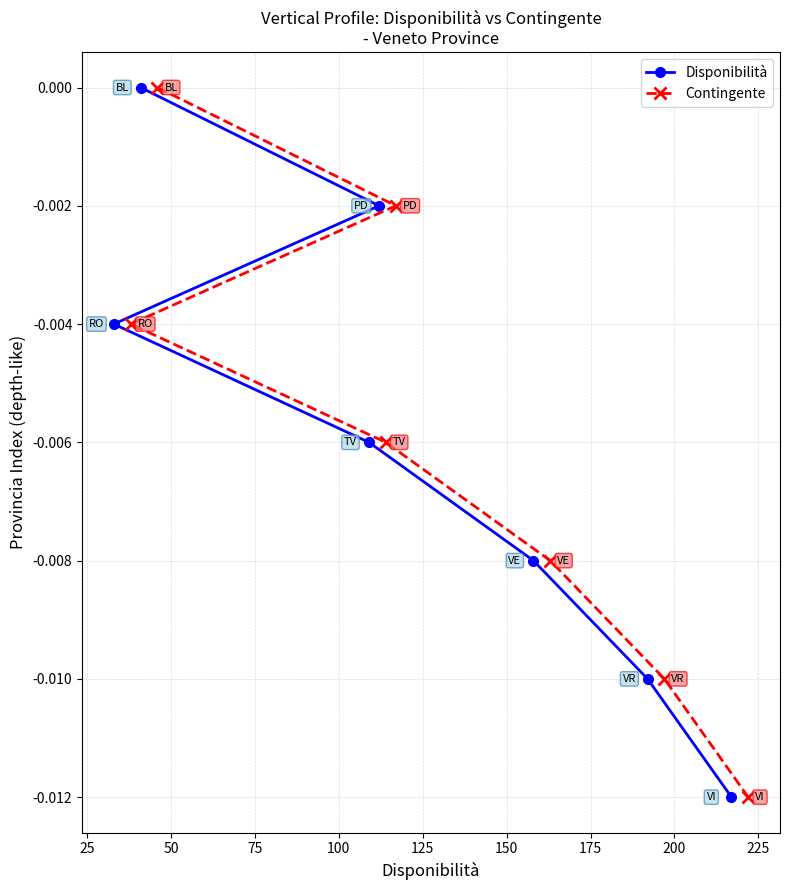

Between 100 and 150, which series saw the biggest shift?

Disponibilità